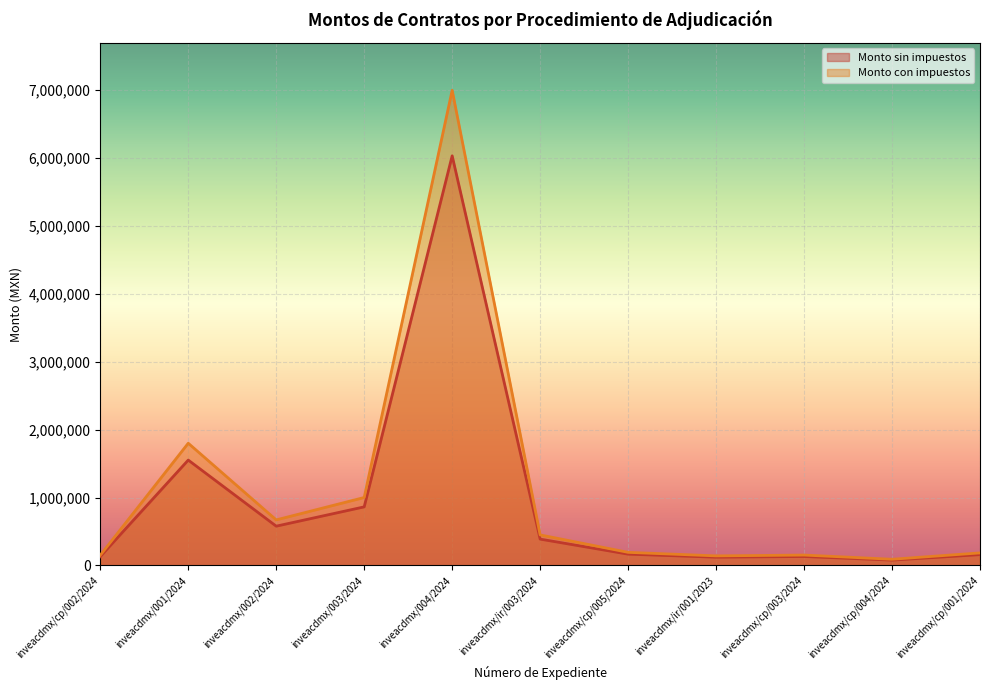

What is the difference between the Monto sin impuestos values at inveacdmx/002/2024 and inveacdmx/cp/002/2024?

448275.9